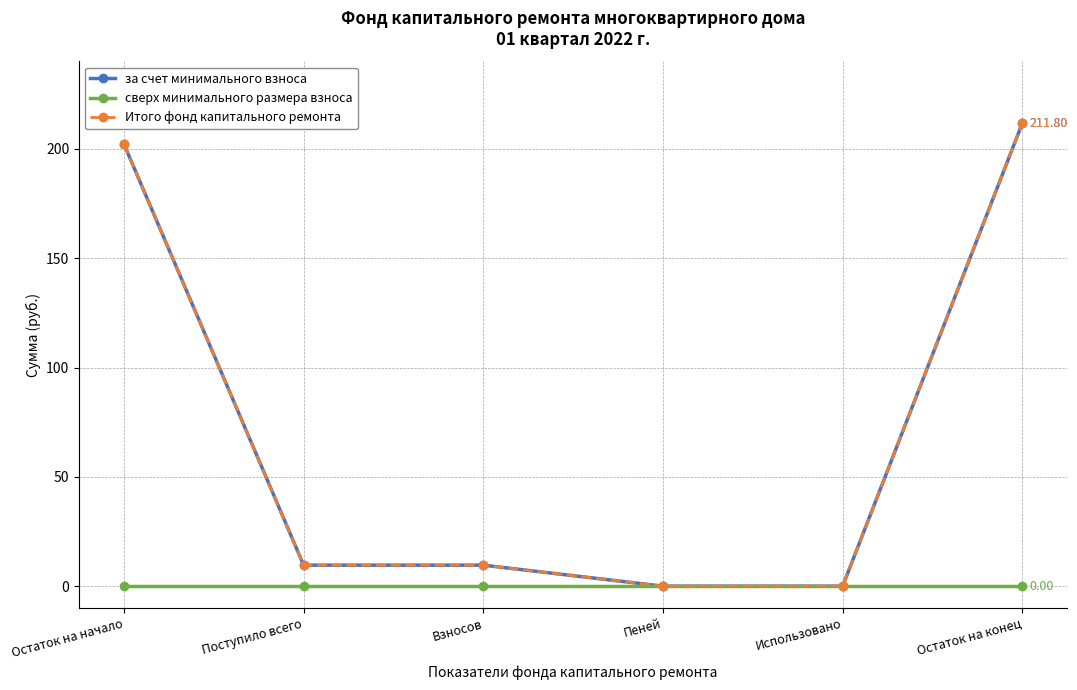

Is this an area chart (filled region under the line)?

No